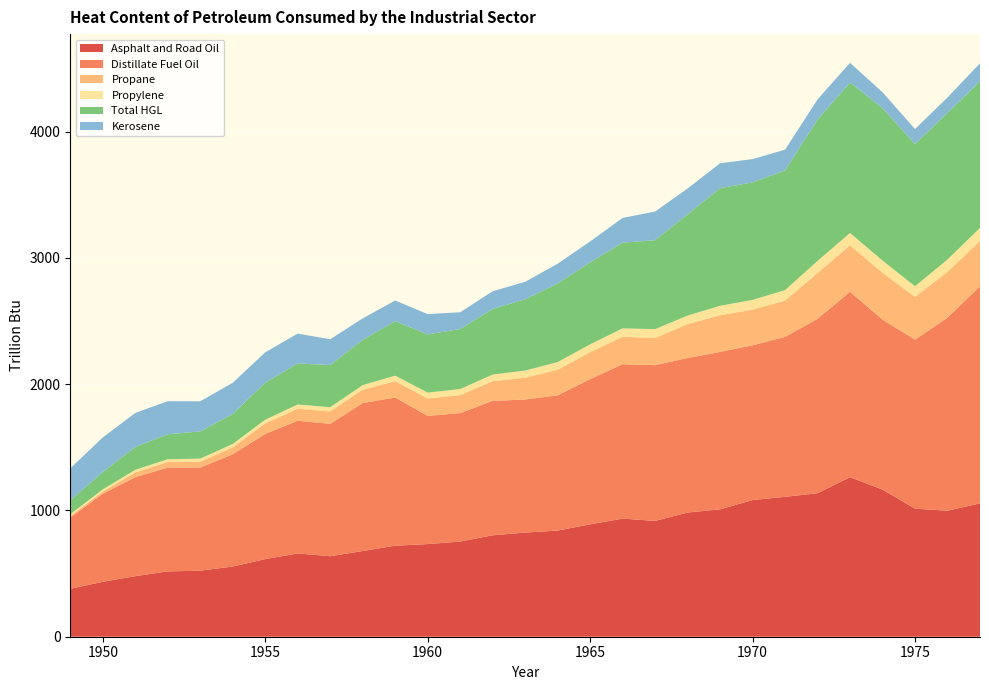

Reading right to left, extract all data points from this chart.

Asphalt and Road Oil: 1056.4	998.1	1014.2	1165.4	1263.7	1136.9	1108.3	1082.5	1009.0	983.7	917.2	935.6	890.3	840.8	824.6	803.5	753.6	733.8	721.0	678.8	637.7	659.8	614.8	556.0	523.0	517.3	479.6	435.1	379.5
Distillate Fuel Oil: 1719.4	1529.7	1339.0	1346.1	1468.7	1381.0	1266.4	1226.2	1246.9	1224.1	1234.0	1222.9	1150.1	1071.1	1054.5	1064.4	1017.5	1015.7	1173.8	1172.0	1048.6	1050.8	991.3	888.8	817.1	822.8	783.7	697.6	564.4
Propane: 359.4	362.0	338.9	371.6	368.4	362.9	288.3	282.4	289.9	268.9	214.6	217.7	212.6	202.8	172.3	156.2	142.7	137.5	129.4	105.6	98.0	95.4	82.8	55.3	46.4	43.8	37.7	16.5	12.5
Propylene: 103.0	98.4	83.9	96.5	97.1	96.0	82.5	77.0	75.6	67.1	70.7	66.5	63.1	60.6	56.7	52.5	48.0	46.7	43.6	36.5	34.0	33.2	30.3	26.4	24.4	22.2	20.8	17.6	14.0
Total HGL: 1161.0	1160.7	1126.1	1206.7	1192.4	1119.0	947.8	930.5	931.9	801.6	704.5	678.5	649.5	622.6	565.2	519.6	475.5	460.8	431.8	358.4	333.3	325.2	292.7	238.0	215.2	197.8	181.7	138.2	109.5
Kerosene: 143.2	122.8	119.0	126.5	155.7	160.4	165.0	184.6	197.1	204.9	226.6	196.3	165.5	156.5	137.5	140.3	132.7	161.1	163.9	170.2	204.5	236.7	240.7	246.8	238.8	261.6	269.1	273.6	253.6